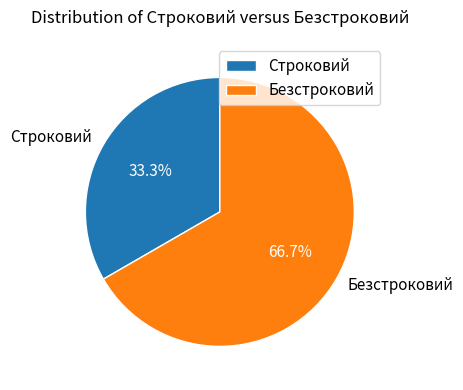

What percentage is the Безстроковий slice, to the nearest percent?

67%